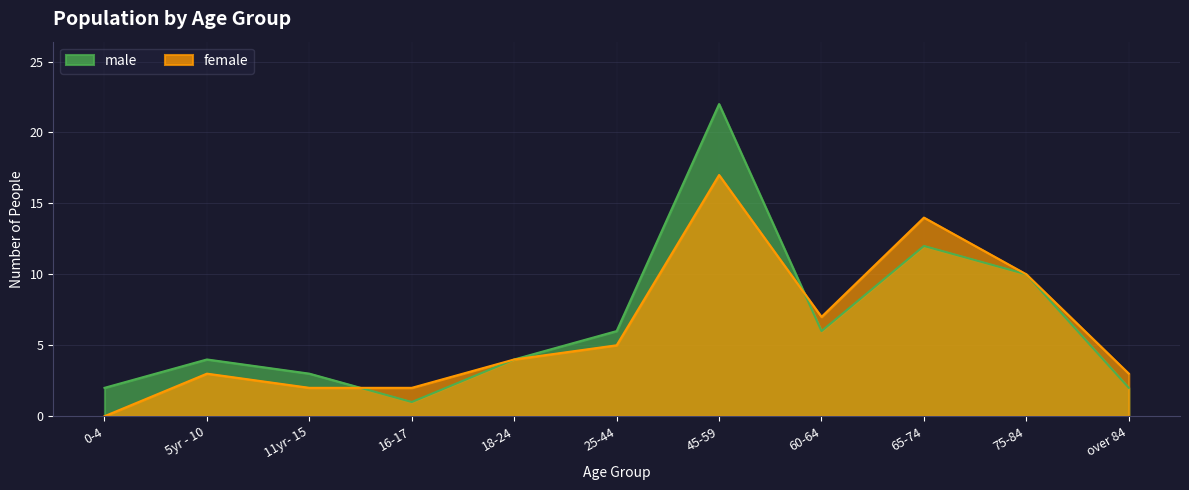

Which series ends up on top after the final intersection of male and female?

female